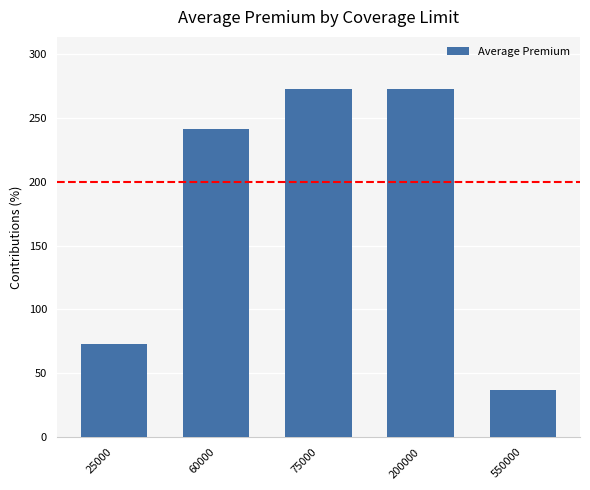

Which has a higher value, 25000 or 550000?

25000